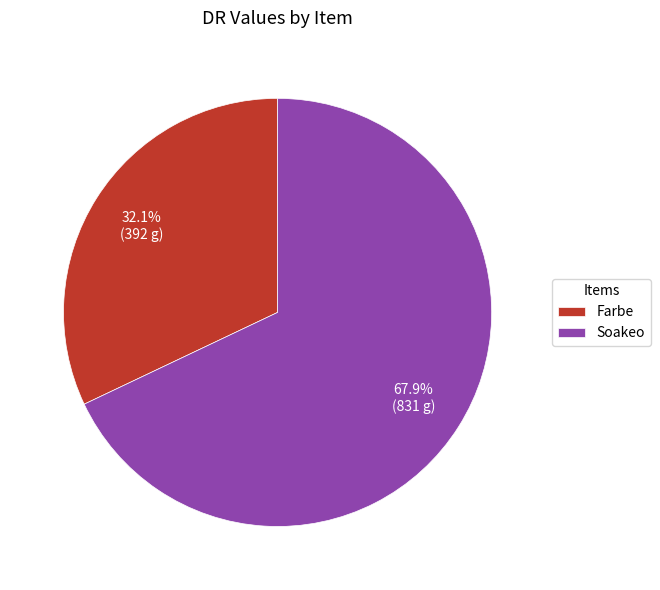

Is there a majority slice in this chart?

Yes